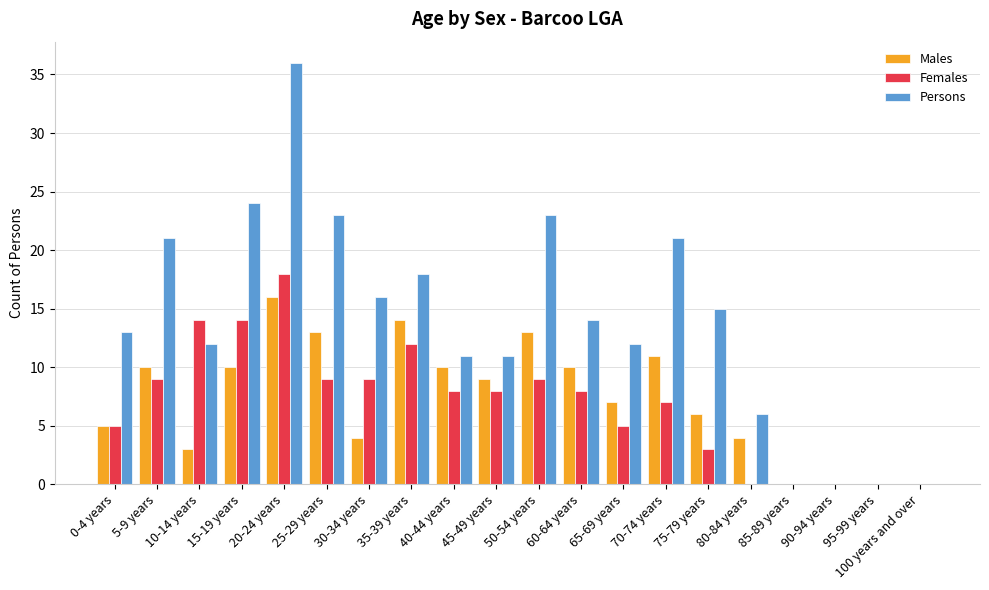

How many distinct data groups are displayed?

3